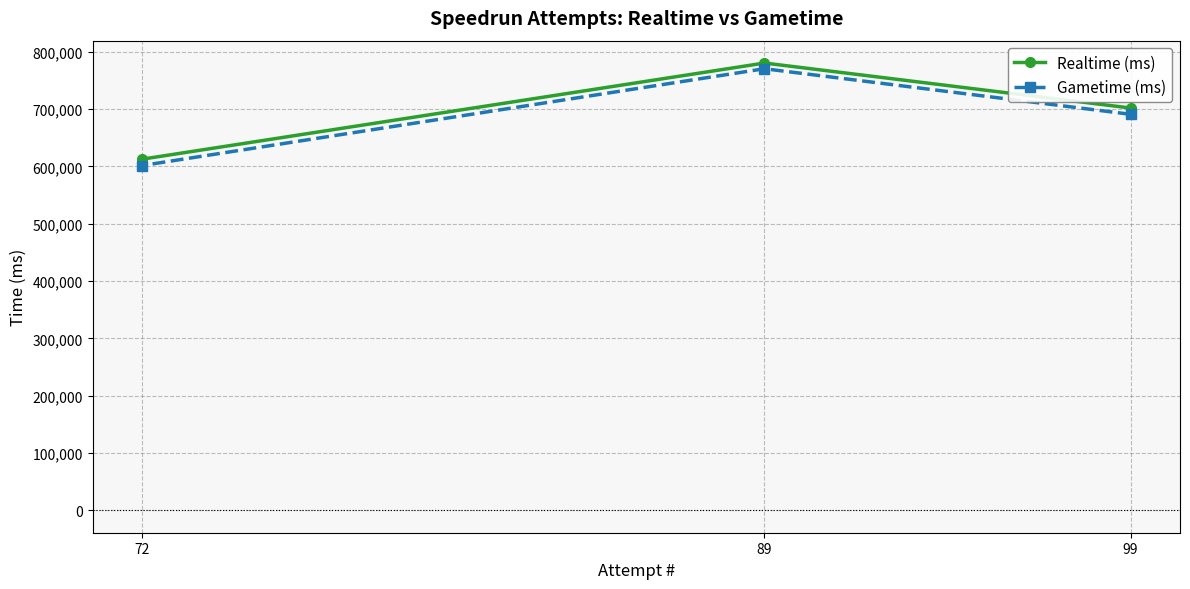

Is the value of Realtime (ms) at 72 greater than the value of Gametime (ms) at 89?

No